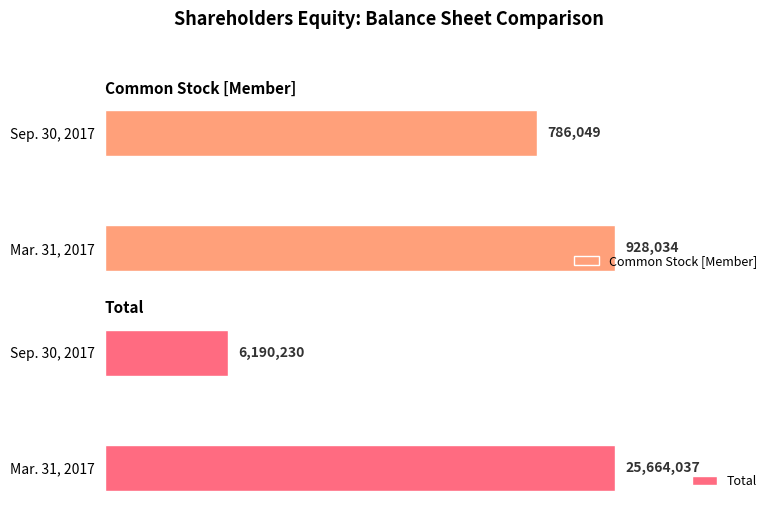

What value does the Common Stock [Member] series have at Mar. 31, 2017, to the nearest 50?

928050